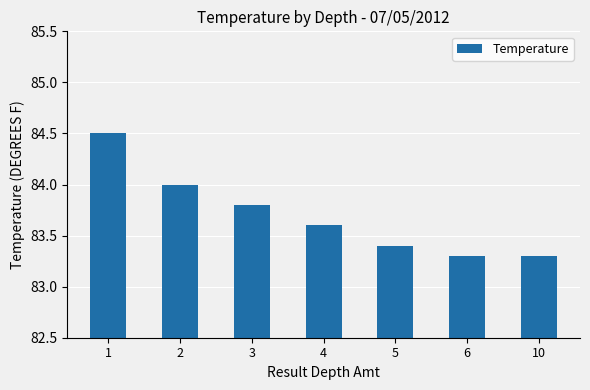

How many bars are there in total?

7